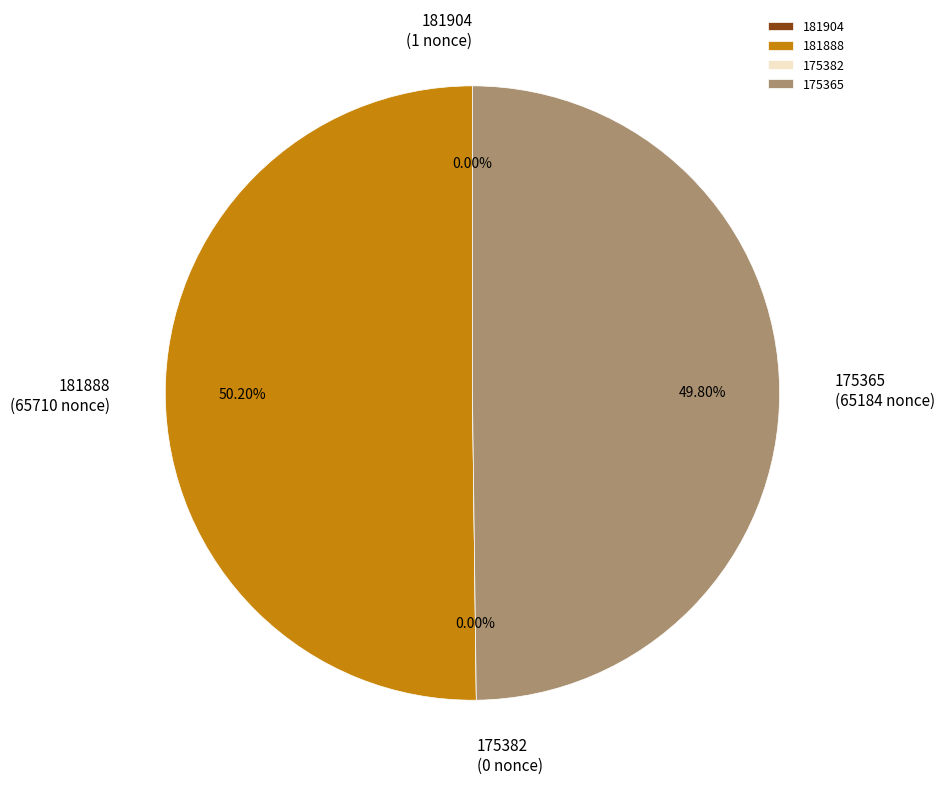

Rank the categories by value from highest to lowest.

181888, 175365, 181904, 175382